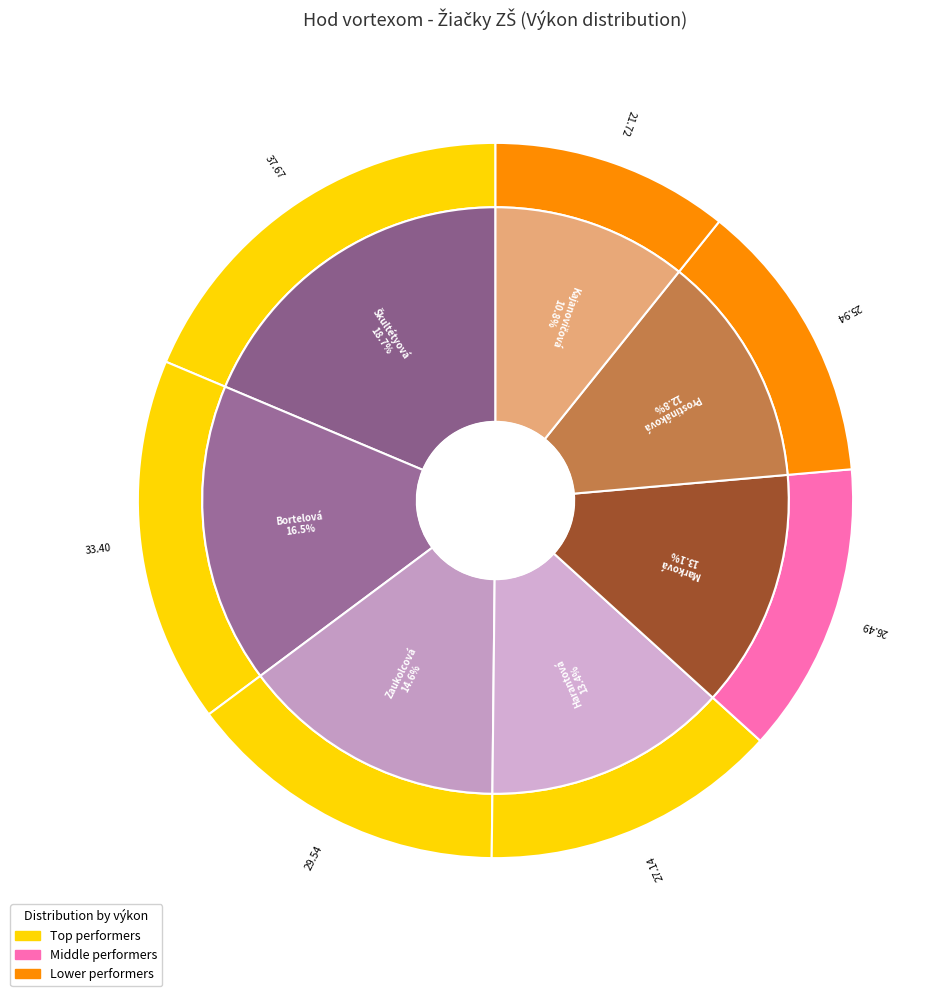

What is the change in value from Bortelová Karolína to Kajanovičová Lucia?

-11.7